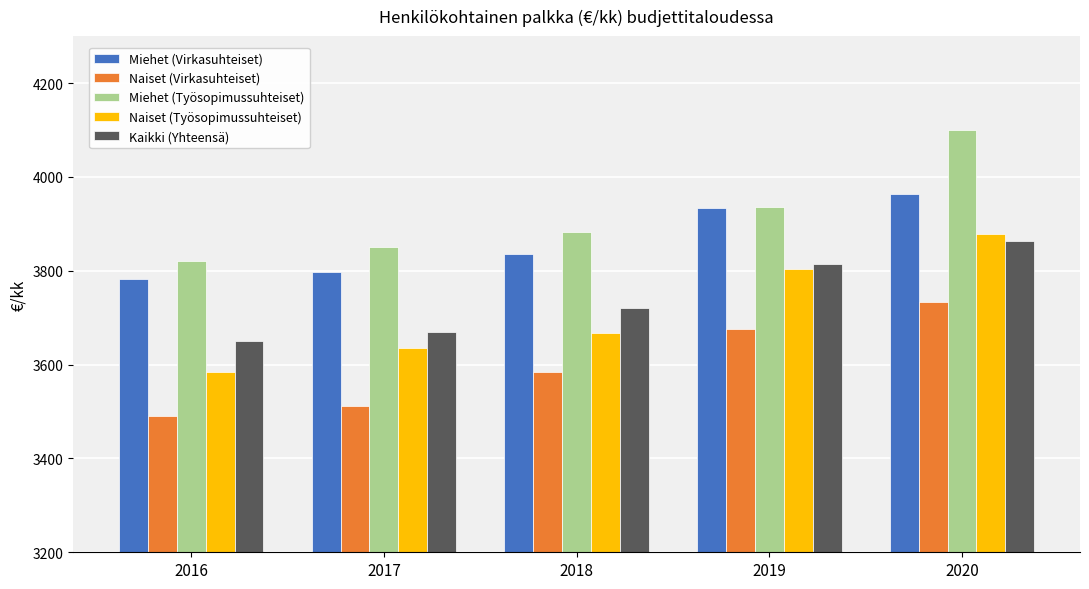

The value of Kaikki (Yhteensä) at 2019 is 2621.9. True or false?

False